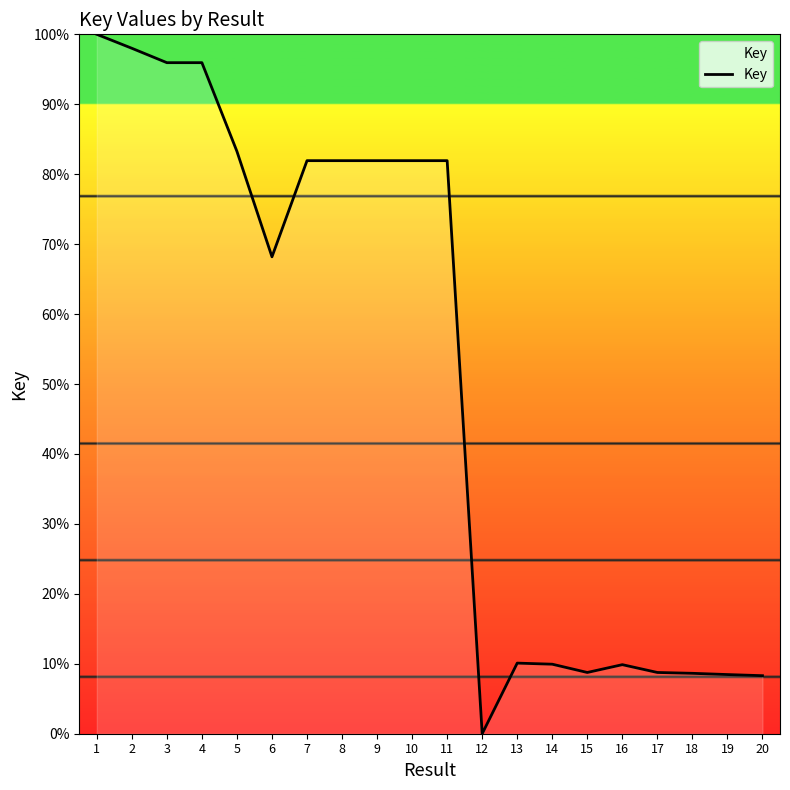

What is the change in value from 17 to 18?

-0.1